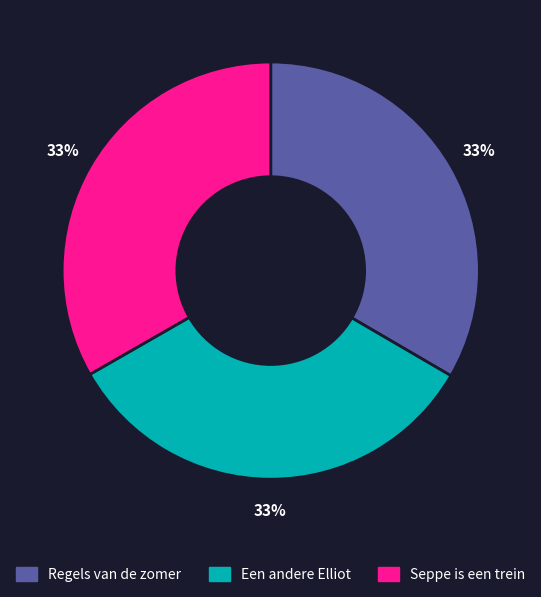

Is the sum of Regels van de zomer and Seppe is een trein greater than half?

Yes